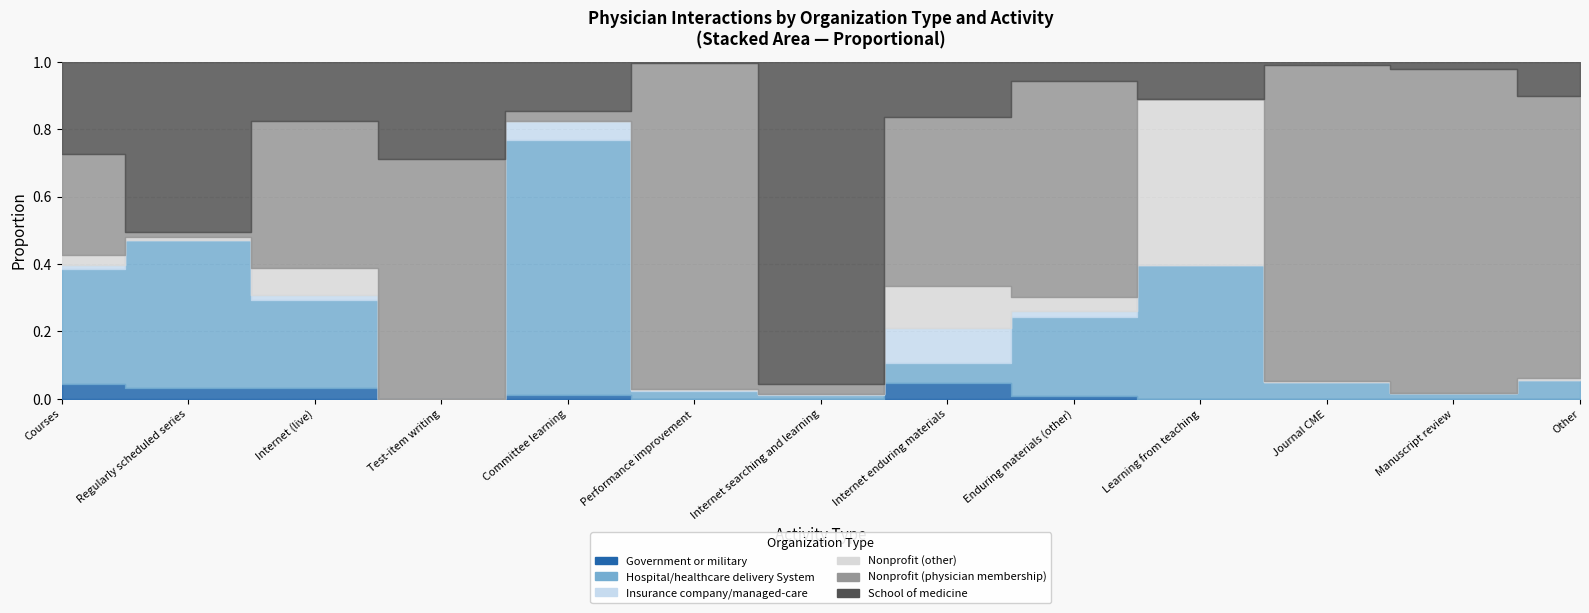

How many distinct data groups are displayed?

6